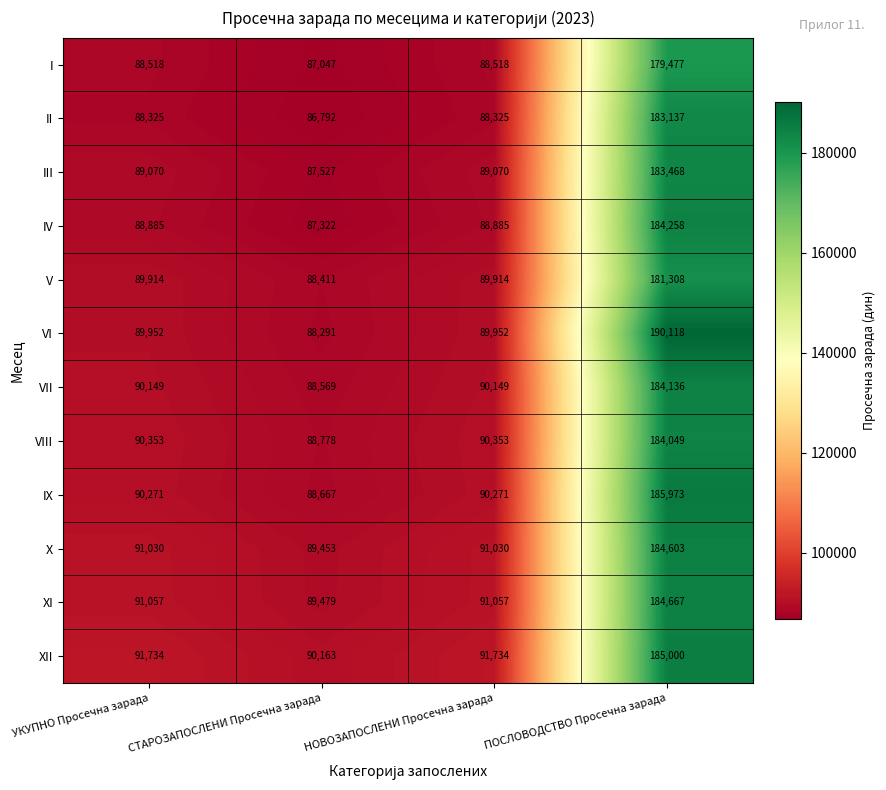

What is the minimum value shown in the chart?

86792